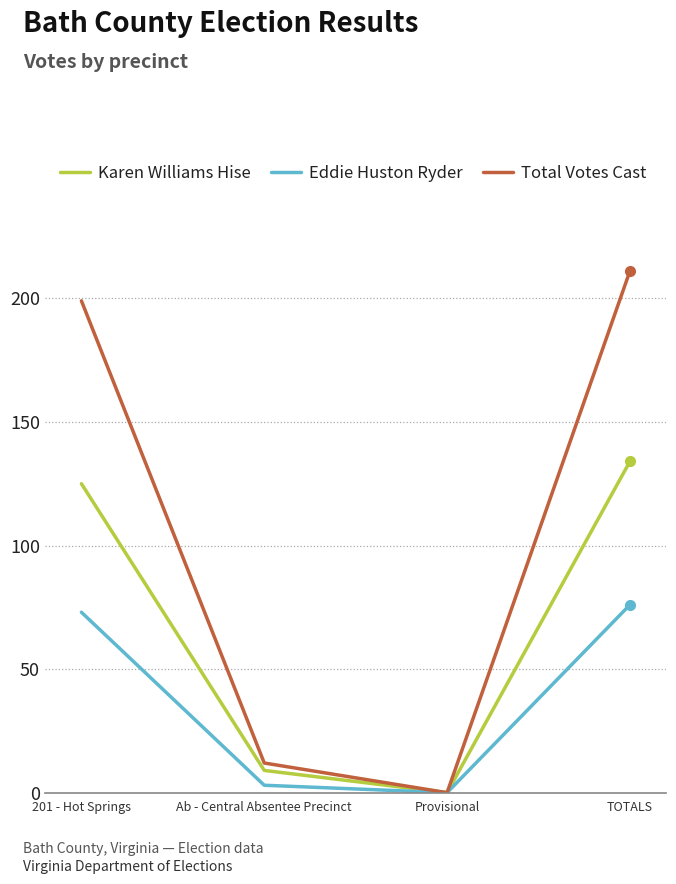

At which category is the sum across all series the highest?

TOTALS